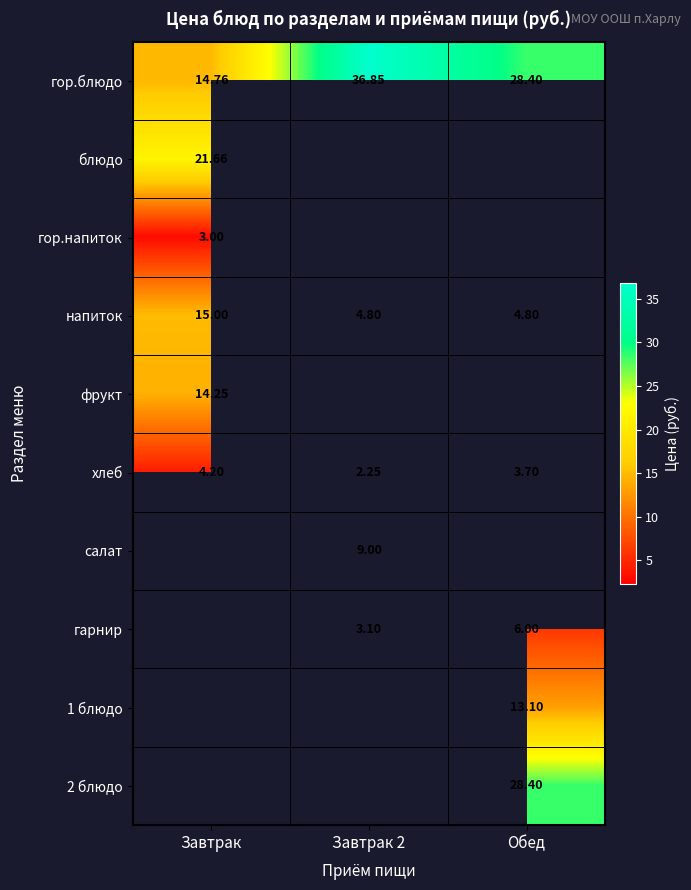

At which category does the chart reach its minimum across all series?

Завтрак 2